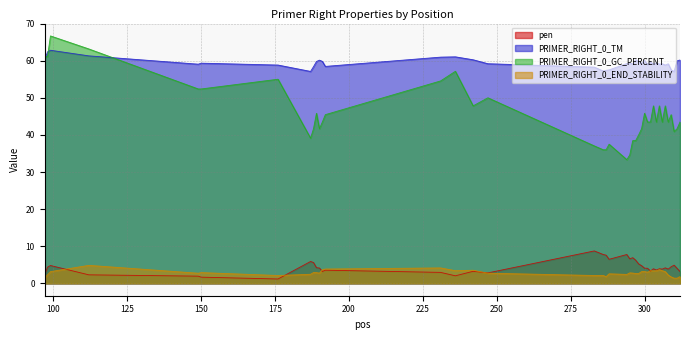

Does the chart display data point markers on the line(s)?

No